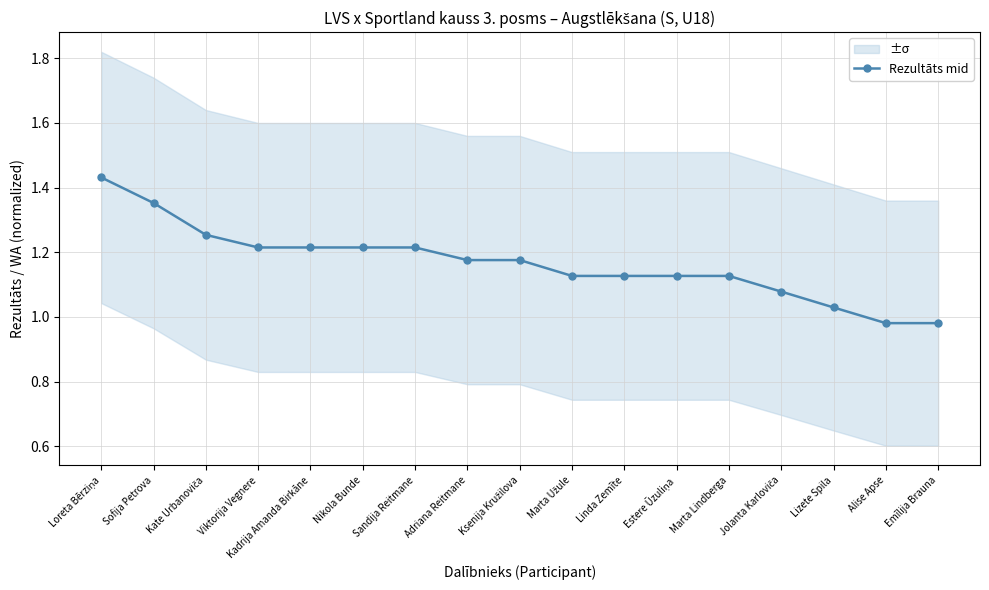

How many distinct data groups are displayed?

1